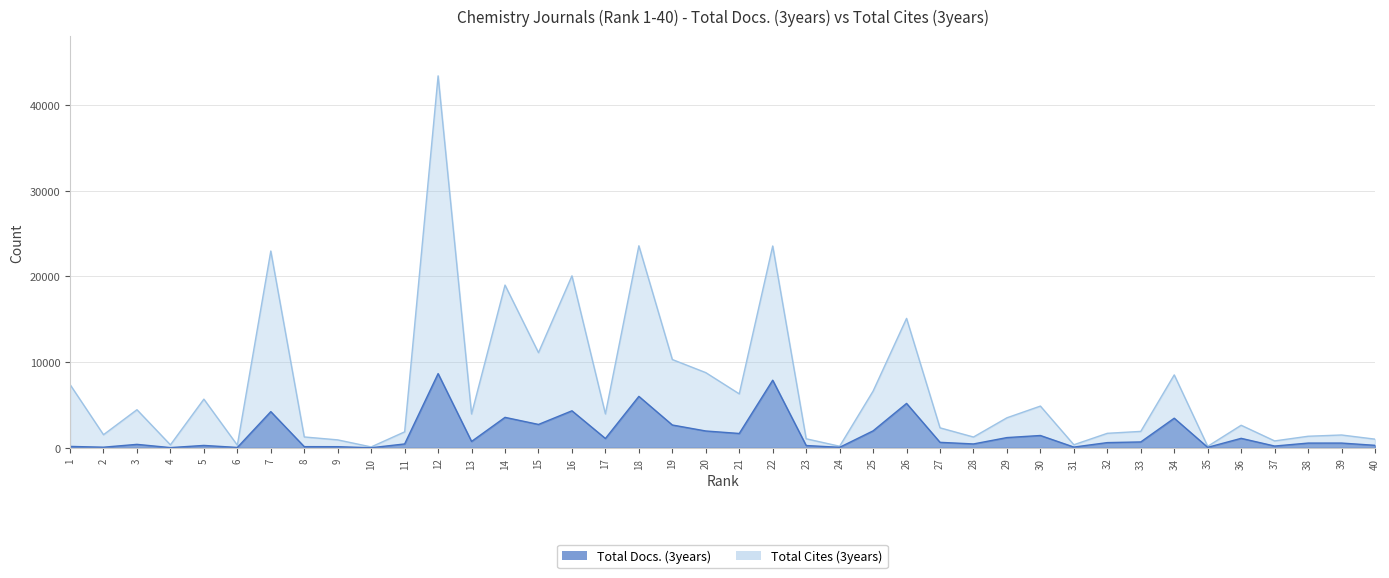

What is the sum of the Total Docs. (3years) values at 37 and 40?

518